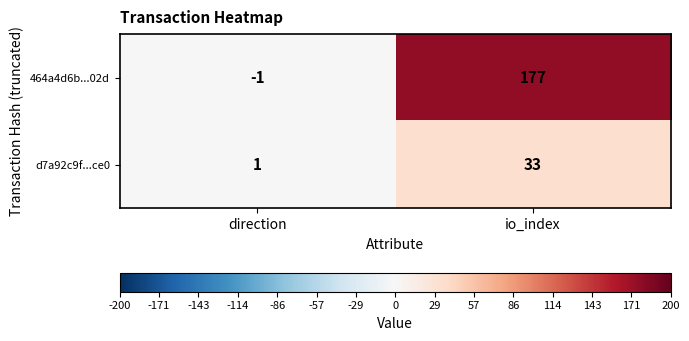

The d7a92c9f...ce0 series shows 2 at direction. True or false?

False